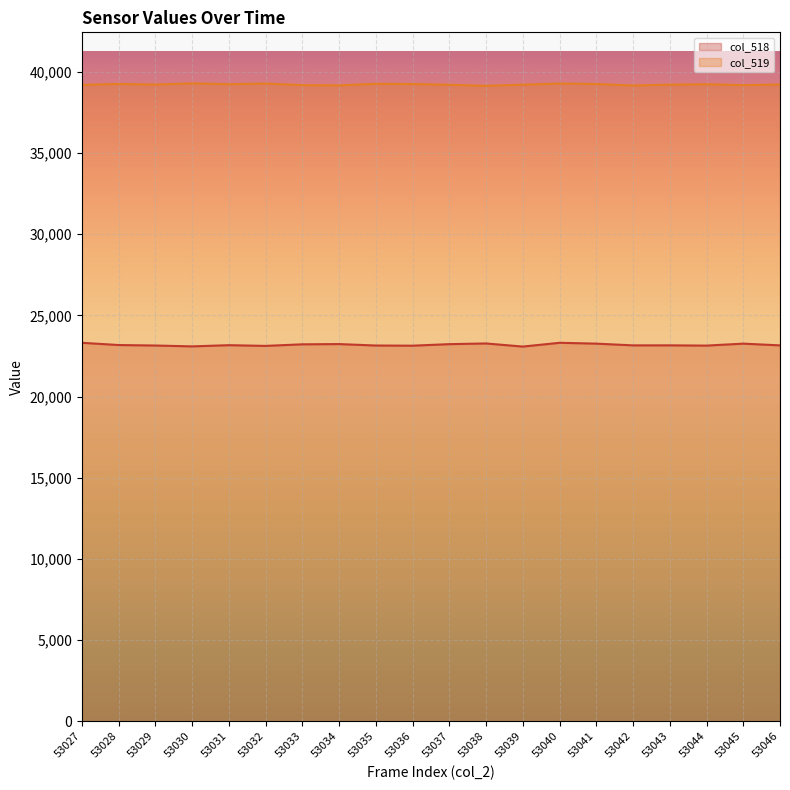

How many lines are shown in the chart?

2